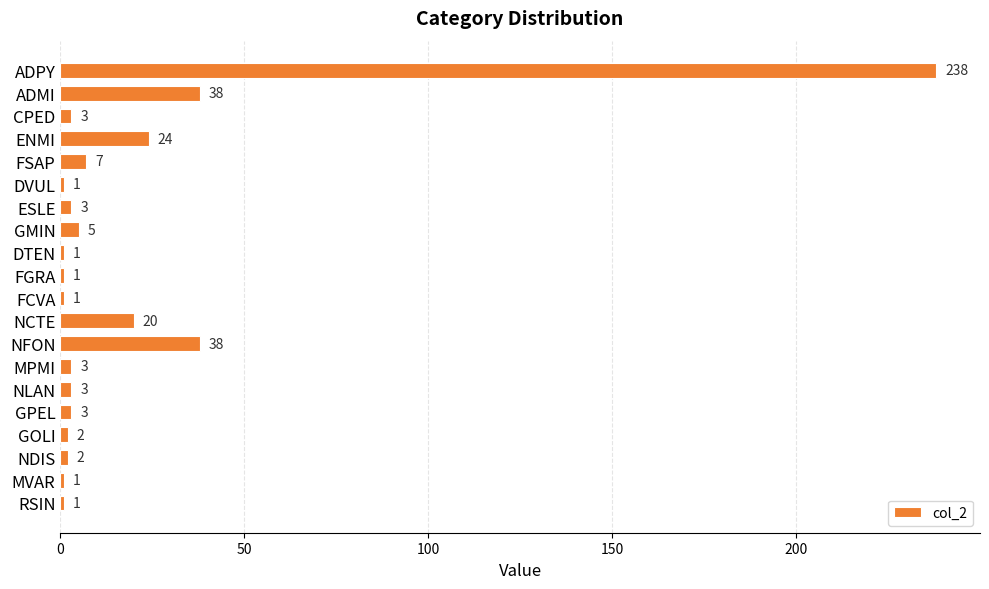

How many distinct data groups are displayed?

1